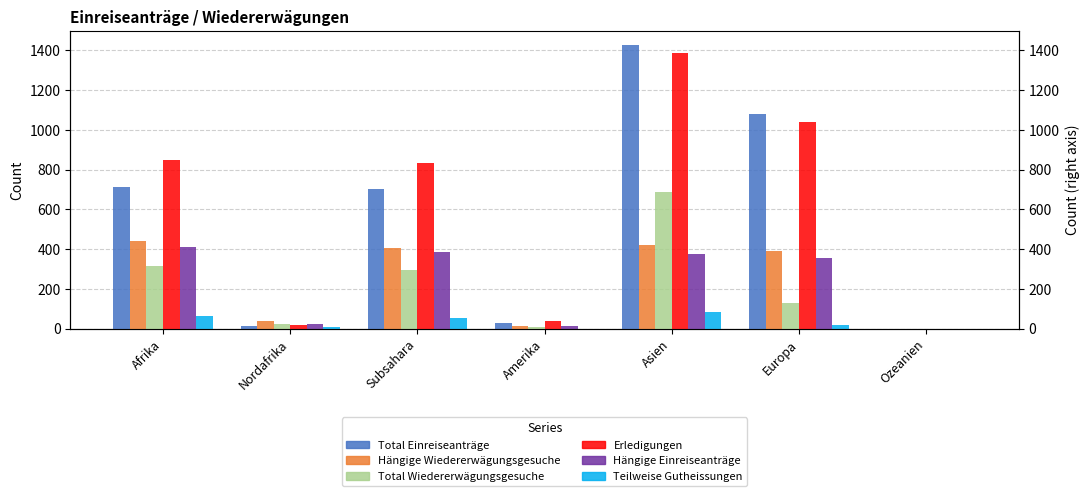

What is the label of the 6th bar from the left?

Europa